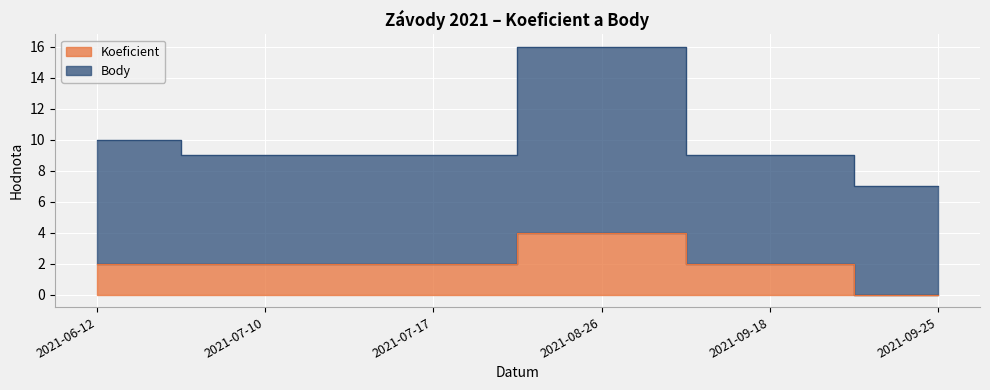

True or false: the data has more than 1 interior local peaks.

False